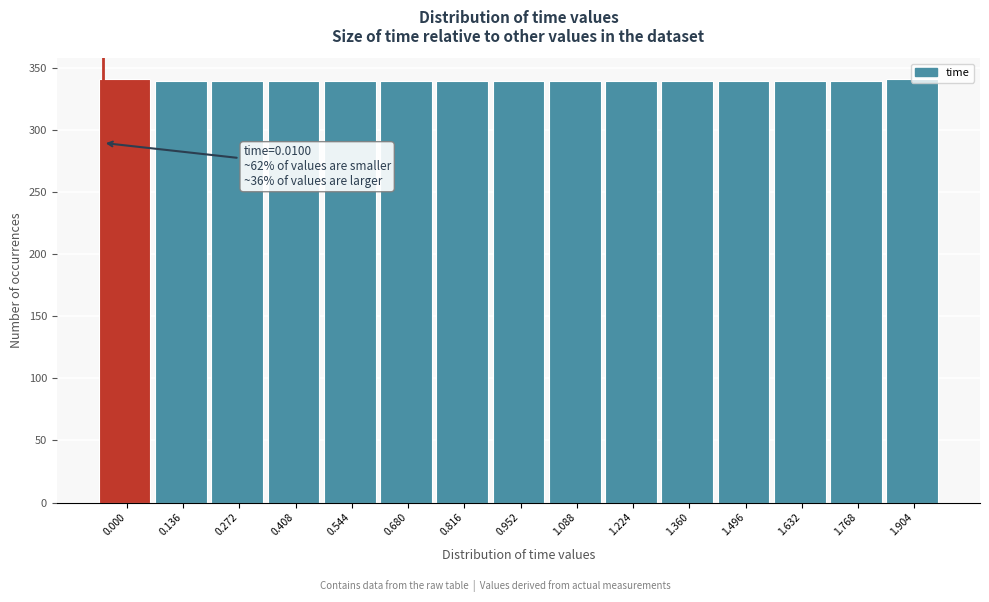

What is the average value?

340